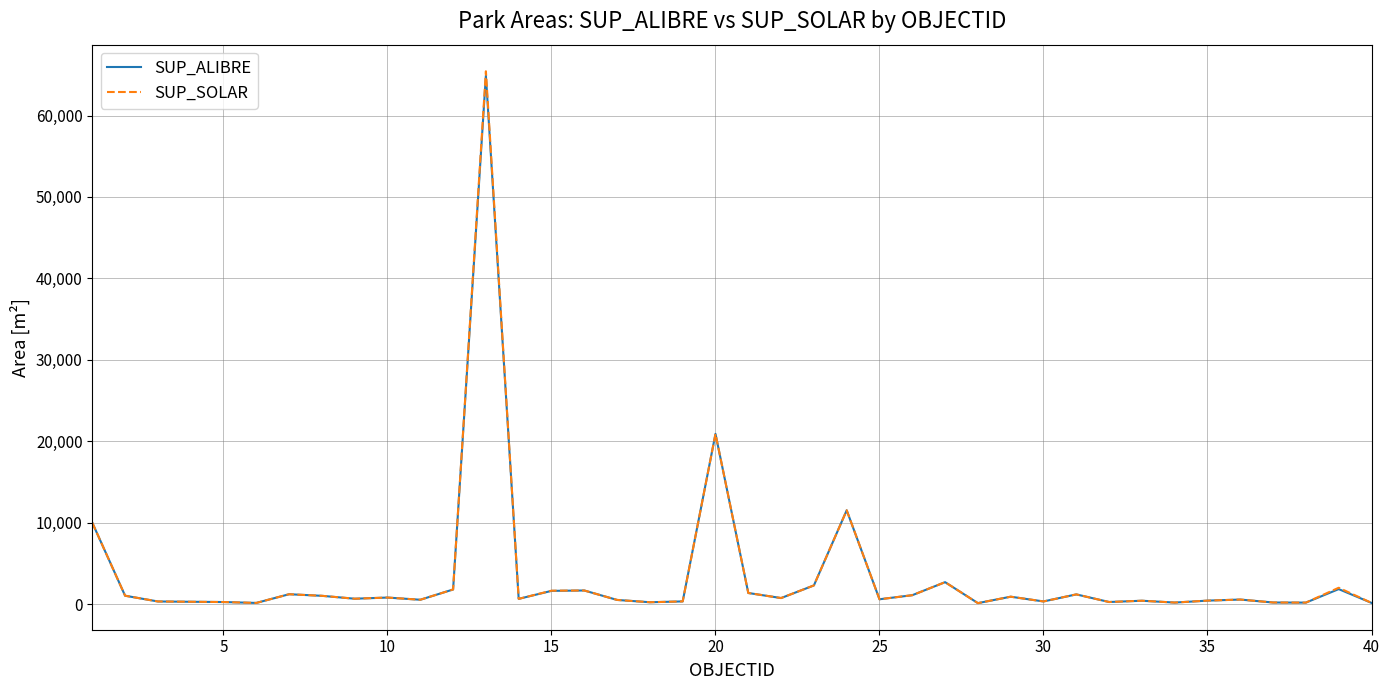

What is the greatest value displayed?

65433